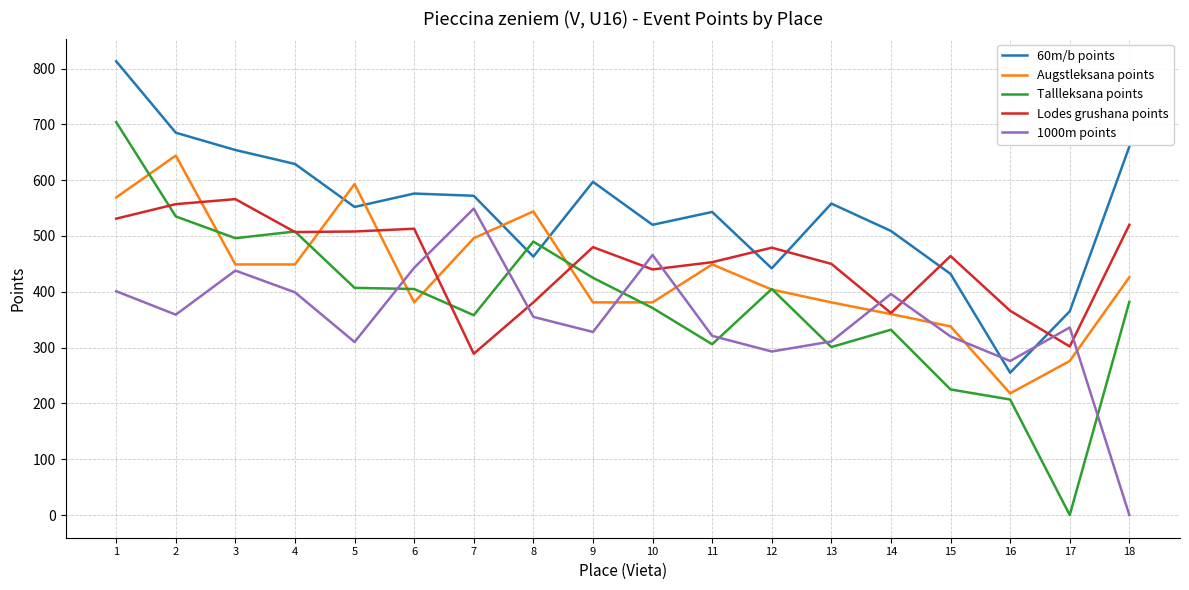

Is the value of Augstleksana points at 9 greater than the value of 60m/b points at 17?

Yes